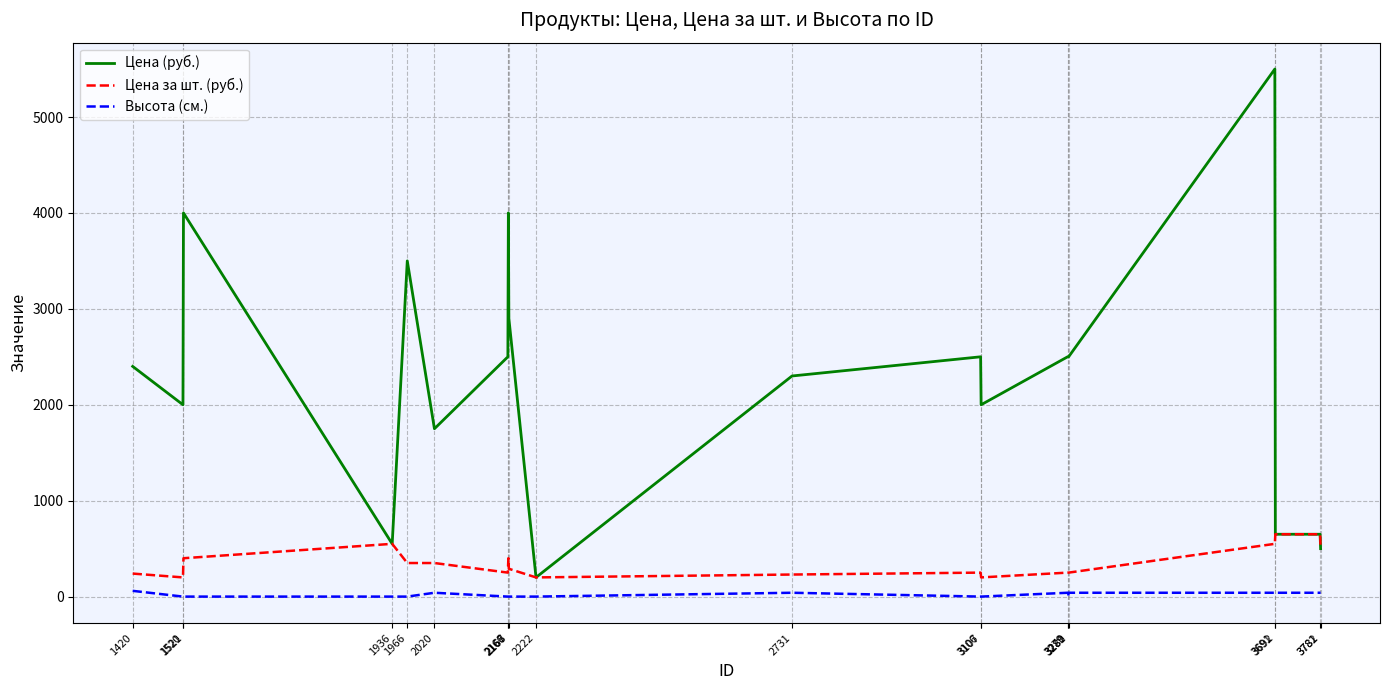

What is the maximum value for Цена за шт. (руб.)?

650